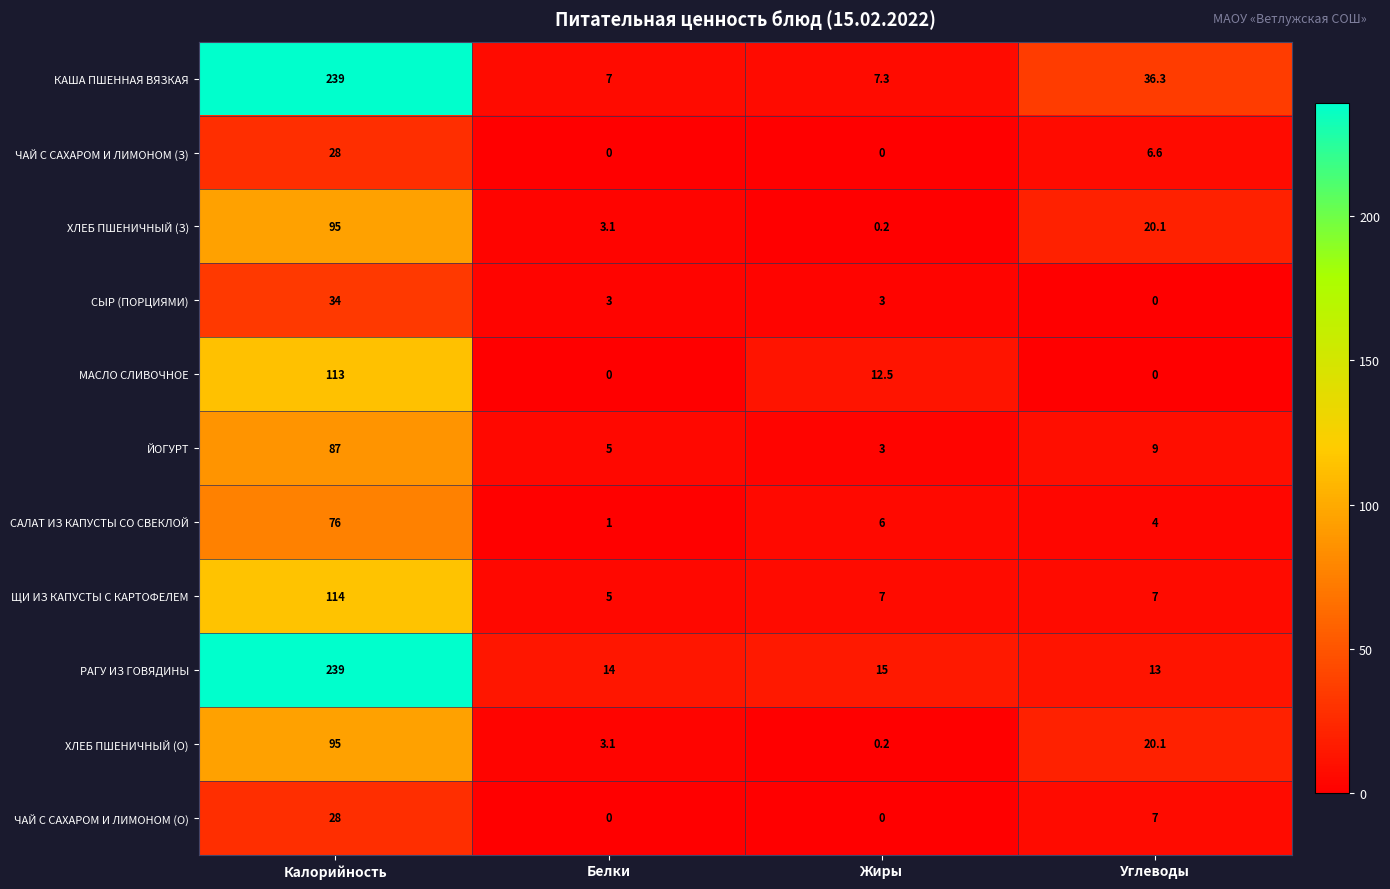

How many values in the КАША ПШЕННАЯ ВЯЗКАЯ series exceed 36?

2